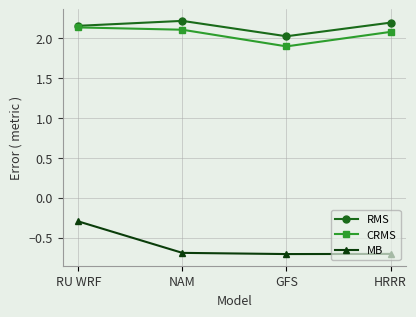

Which series changed the most between NAM and GFS?

CRMS